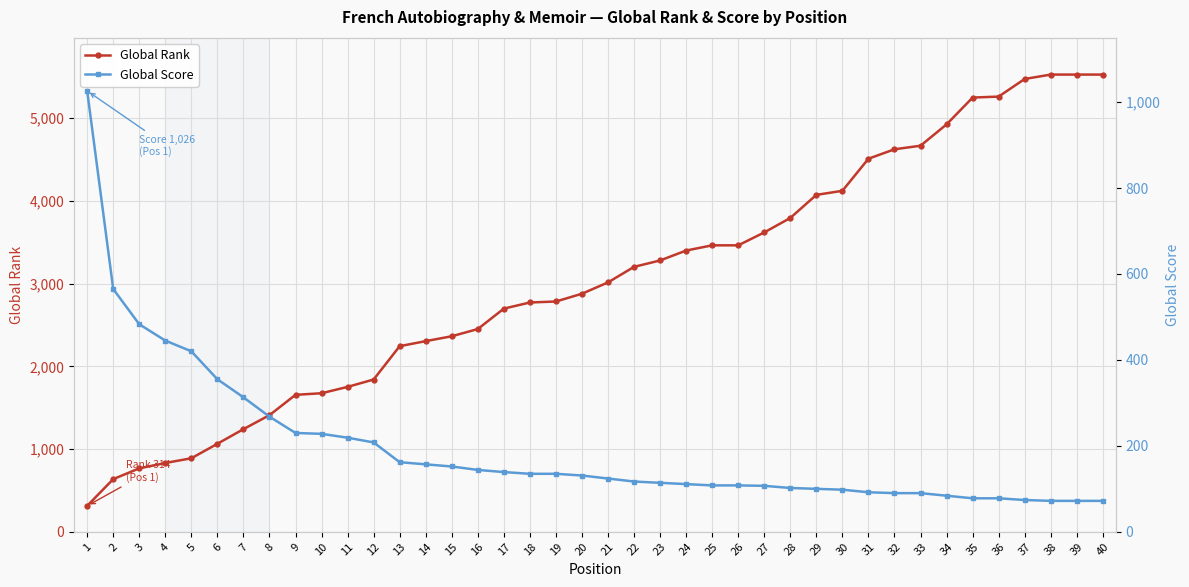

Reading right to left, what are all the values shown in this chart?

Global Rank: 5527	5527	5527	5474	5261	5249	4925	4667	4624	4510	4122	4073	3794	3619	3463	3463	3400	3280	3203	3015	2878	2784	2772	2698	2451	2364	2305	2244	1841	1752	1675	1656	1410	1241	1064	889	832	767	637	314
Global Score: 72	72	72	74	78	78	84	90	90	92	98	100	102	107	108	108	111	114	117	124	131	135	135	139	144	152	157	162	208	219	228	230	268	313	355	420	445	483	565	1026